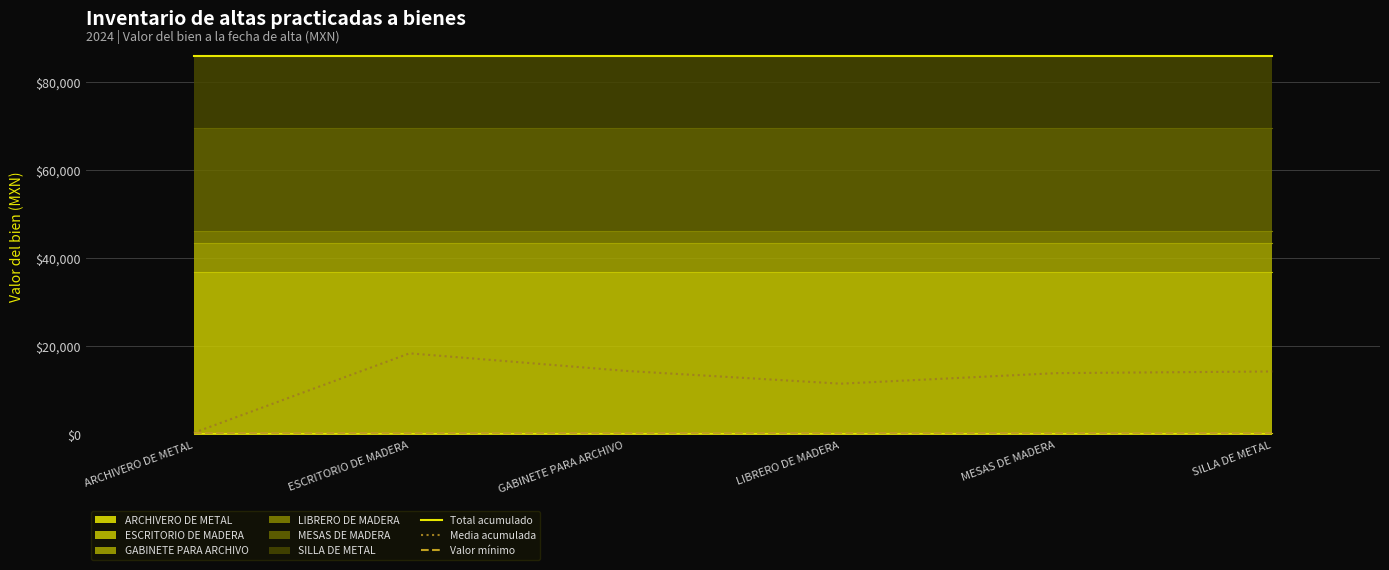

List the labels in order of Media acumulada value, smallest first.

ARCHIVERO DE METAL, LIBRERO DE MADERA, MESAS DE MADERA, SILLA DE METAL, GABINETE PARA ARCHIVO, ESCRITORIO DE MADERA